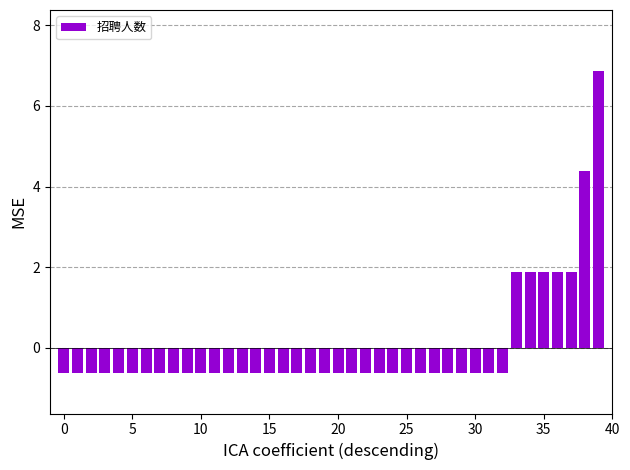

What is the difference between the maximum and minimum values?

7.5